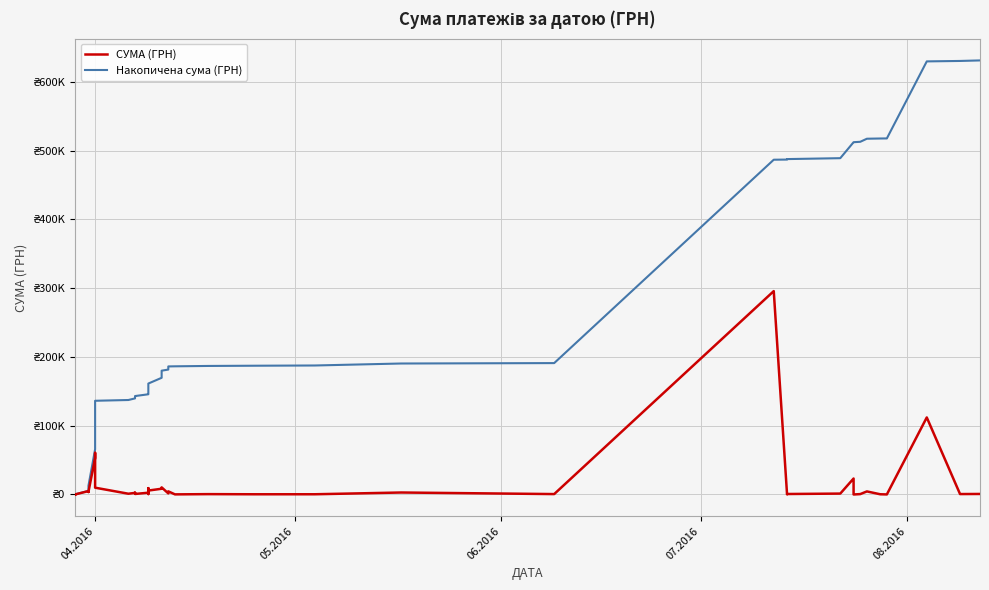

What is the difference between the maximum and minimum values in the Накопичена сума (ГРН) series?

630880.1